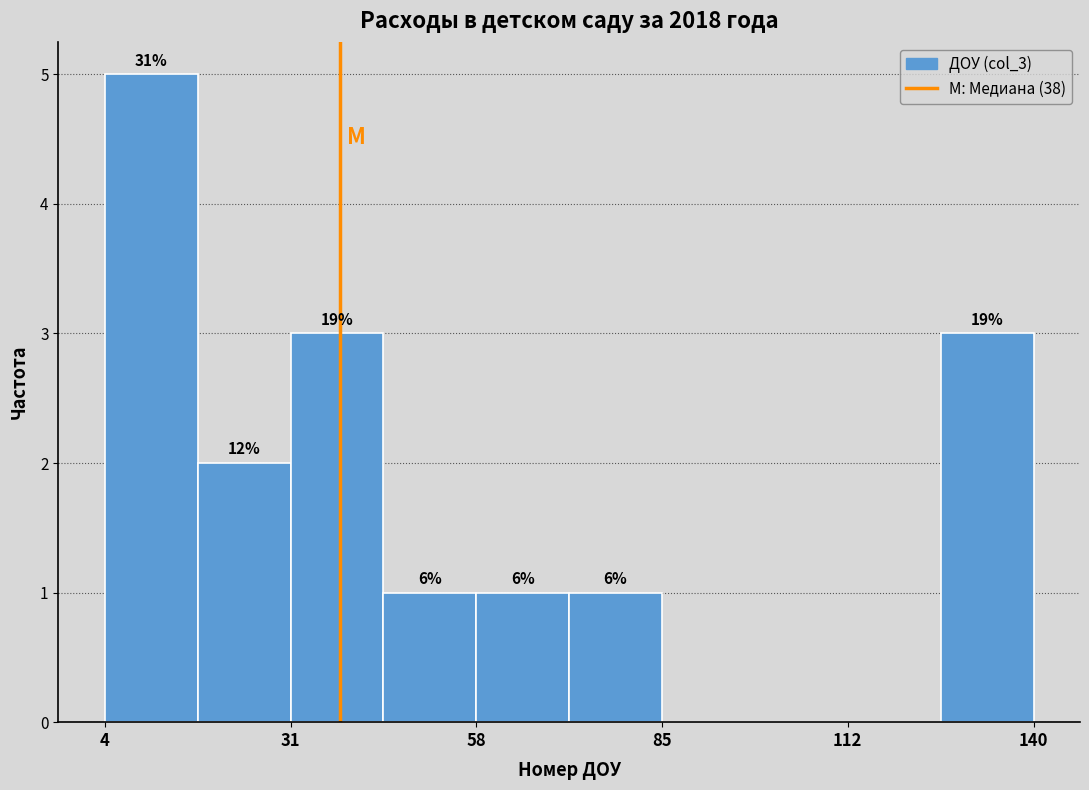

Read against the x-axis, roughly where is the centre of the tallest bar?

10